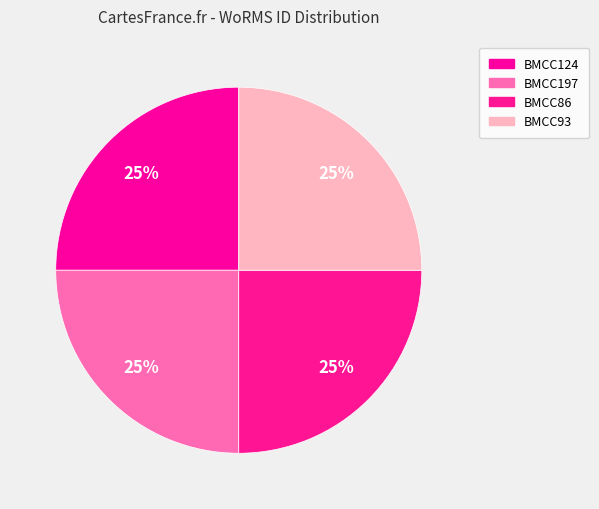

Does BMCC197 represent more than half of the total?

No